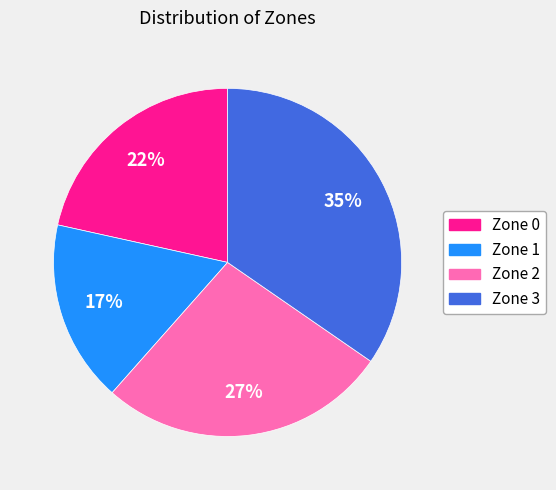

How many slices are in this pie chart?

4